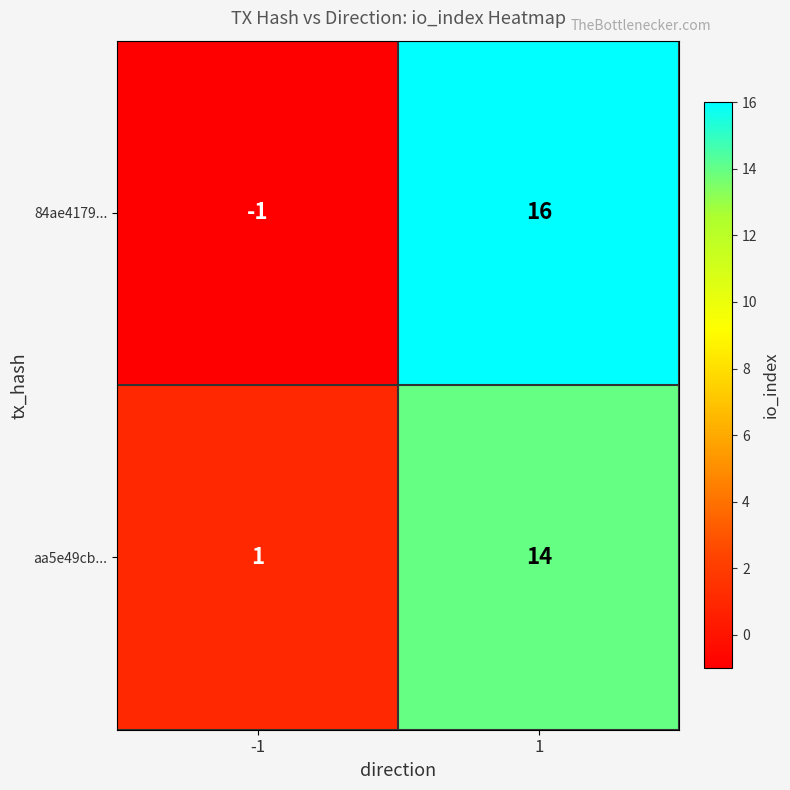

Which series has the largest range (max minus min)?

84ae4179...